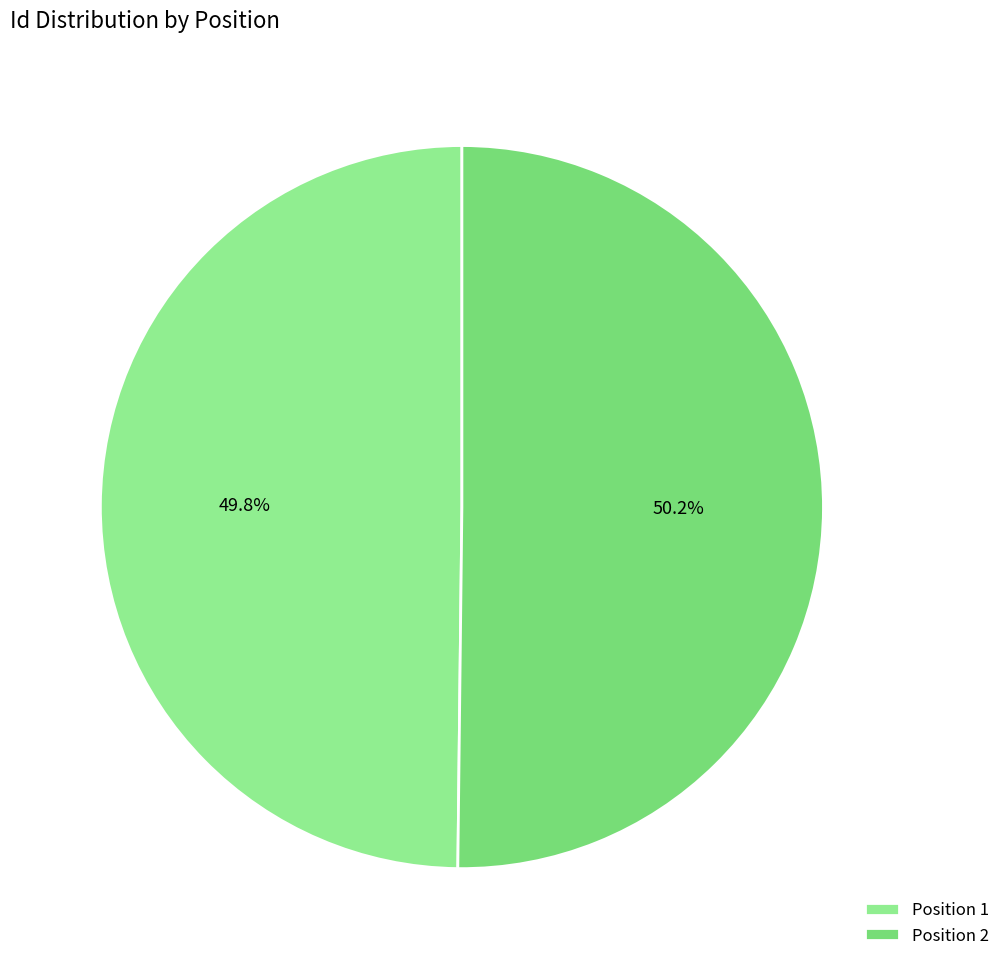

How many slices are in this pie chart?

2